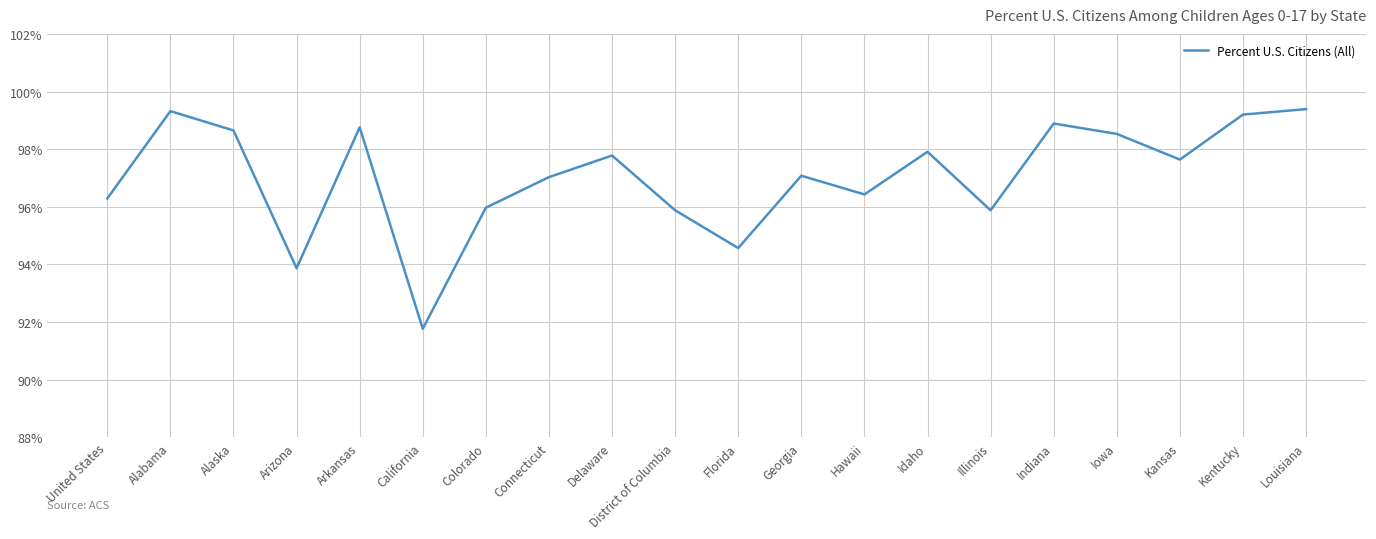

What is the change in value from Arizona to Hawaii?

+2.6